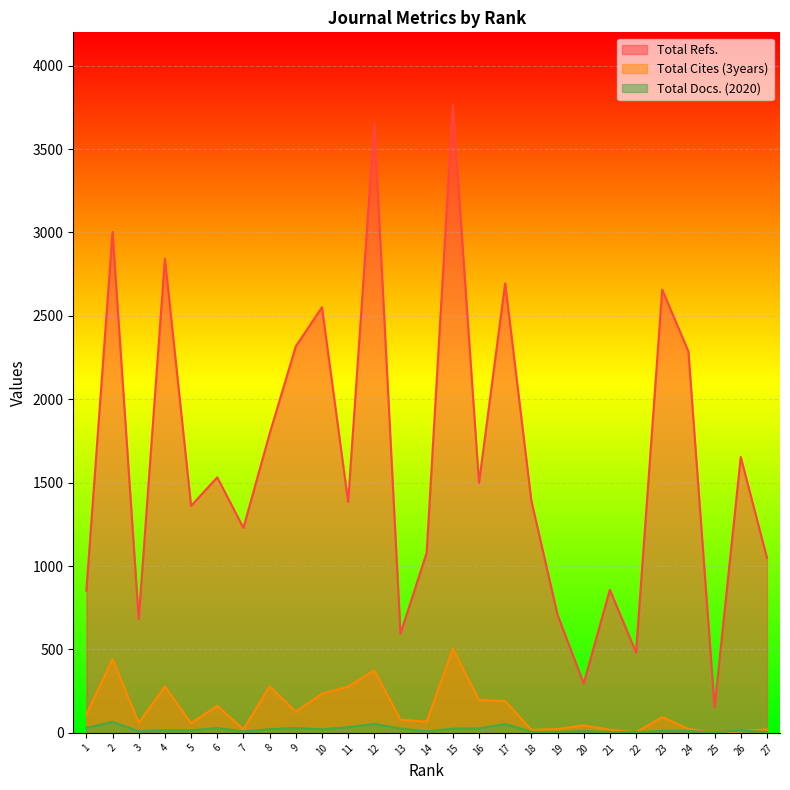

The value of Total Docs. (2020) at 18 is 4. True or false?

False